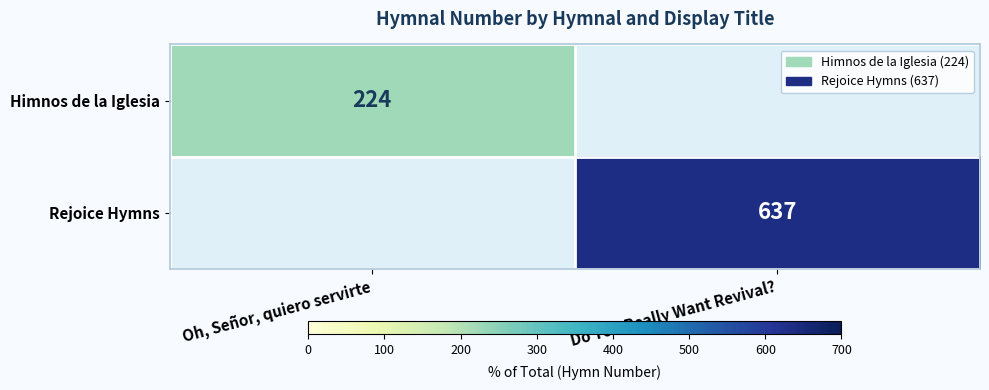

True or false: Himnos de la Iglesia has a value of 224 at Oh, Señor, quiero servirte.

True